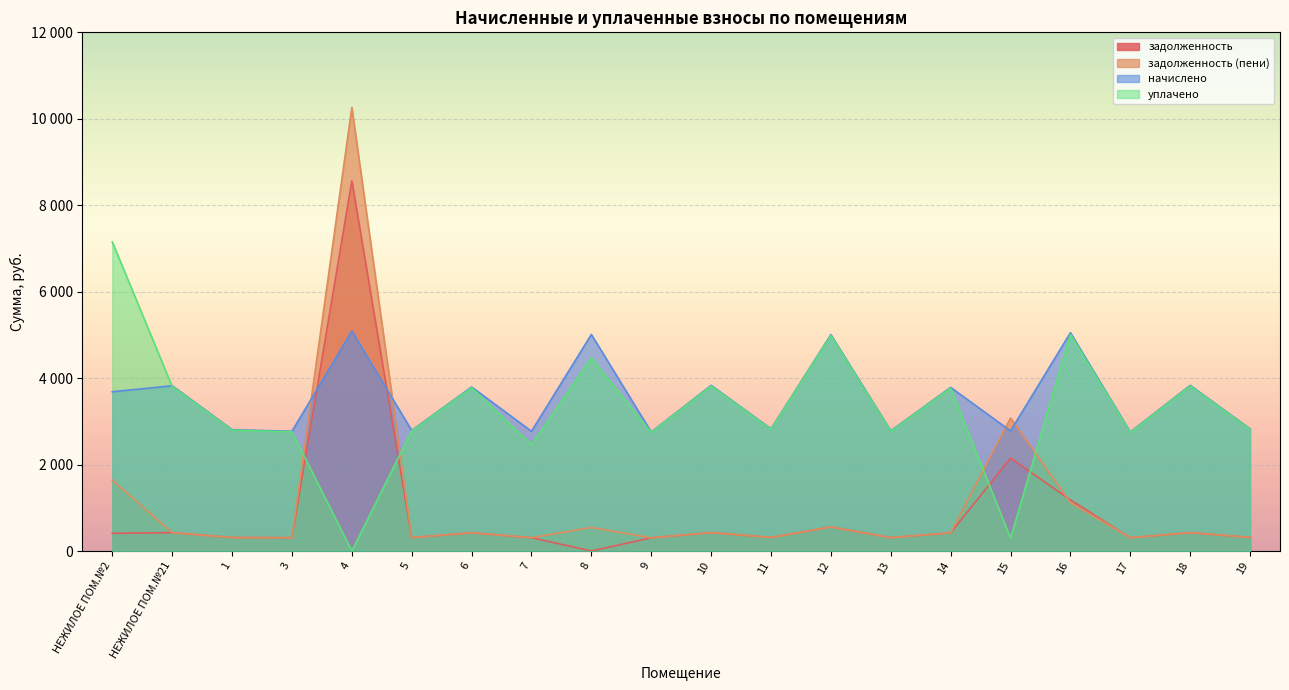

Between which two adjacent categories do уплачено and начислено first intersect?

НЕЖИЛОЕ ПОМ.№2 and НЕЖИЛОЕ ПОМ.№21